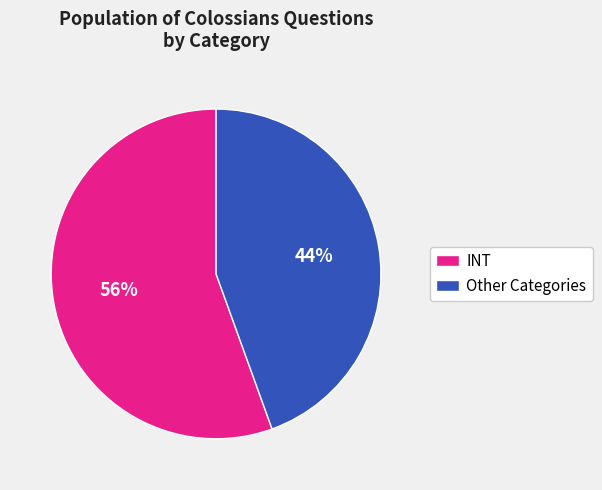

Which slice is the smallest?

Other Categories